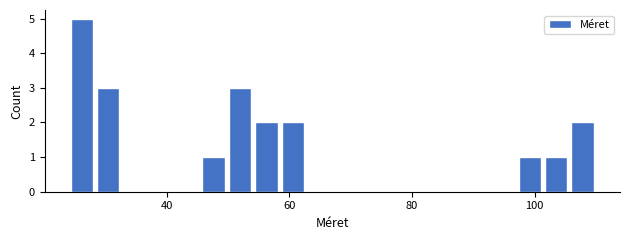

Around what value on the x-axis is the tallest bar? Give the approximate position of its centre, as read against the axis.

26